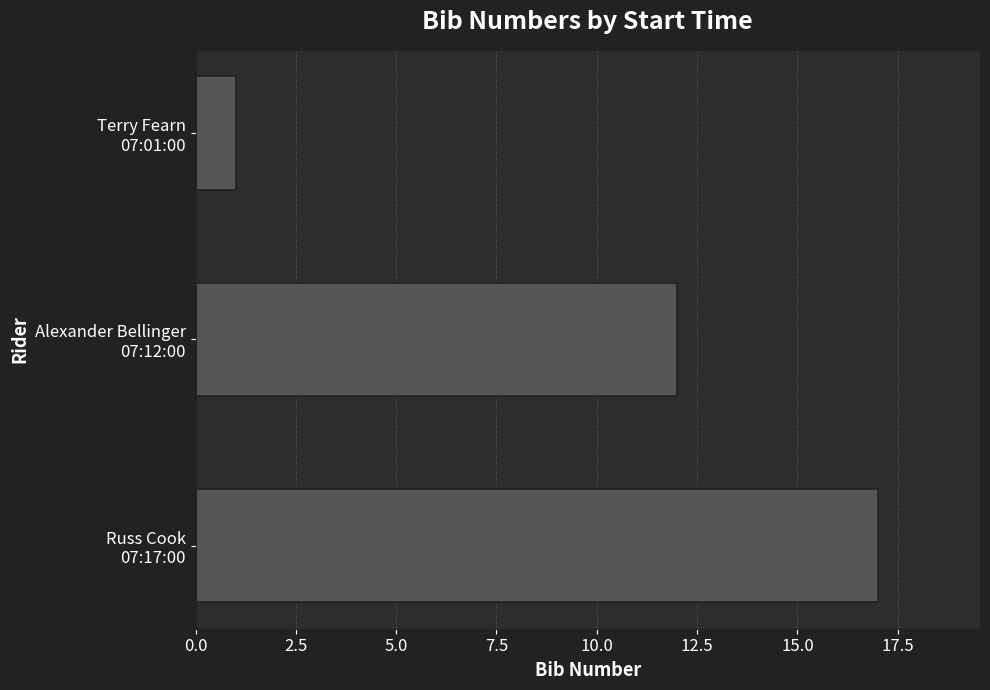

What is the maximum value shown in the chart?

17